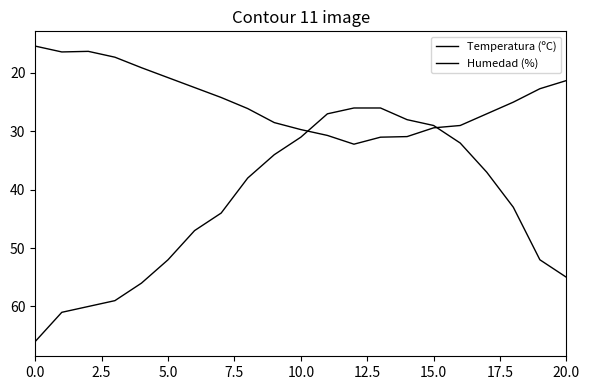

Where do Temperatura (ºC) and Humedad (%) first cross each other?

10 and 11